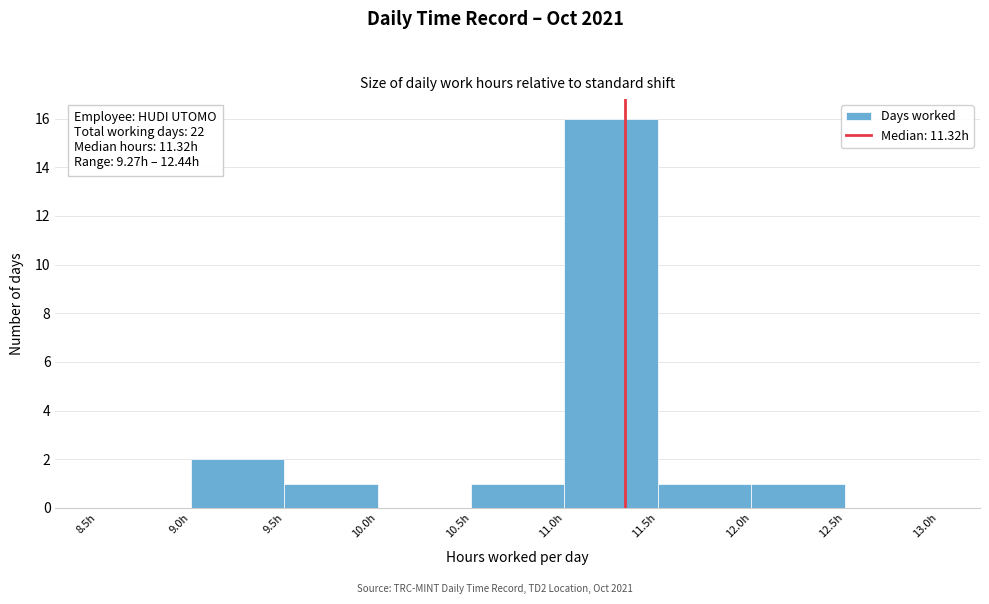

Over which range of the x-axis is the bar tallest?

11.0 to 11.5